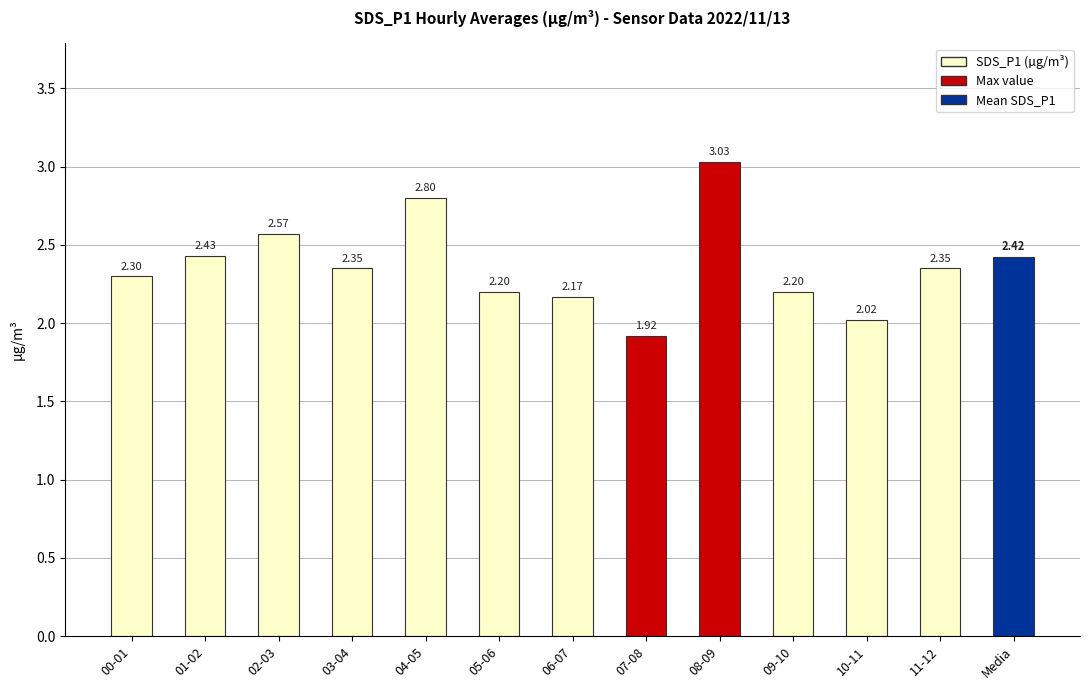

What is the change in value from 00-01 to 09-10?

-0.1